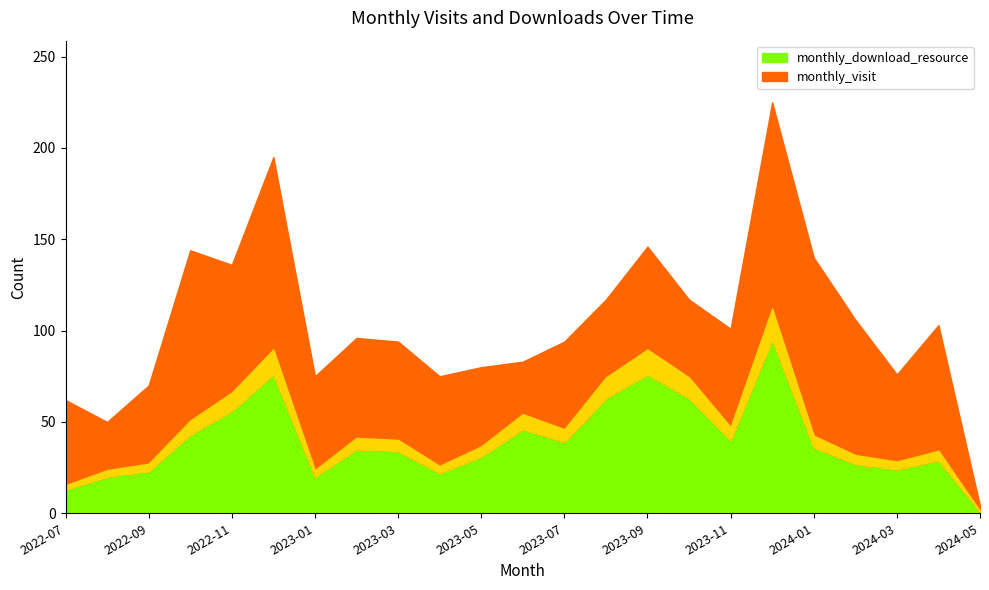

Reading right to left, list all the values displayed in this chart.

monthly_download_resource: 2024-05=1	2024-04=29	2024-03=24	2024-02=27	2024-01=36	2023-12=95	2023-11=40	2023-10=63	2023-09=76	2023-08=63	2023-07=39	2023-06=46	2023-05=31	2023-04=22	2023-03=34	2023-02=35	2023-01=20	2022-12=76	2022-11=56	2022-10=43	2022-09=23	2022-08=20	2022-07=13
monthly_visit: 2024-05=3	2024-04=74	2024-03=52	2024-02=79	2024-01=104	2023-12=130	2023-11=61	2023-10=54	2023-09=70	2023-08=54	2023-07=55	2023-06=37	2023-05=49	2023-04=53	2023-03=60	2023-02=61	2023-01=55	2022-12=119	2022-11=80	2022-10=101	2022-09=47	2022-08=30	2022-07=49